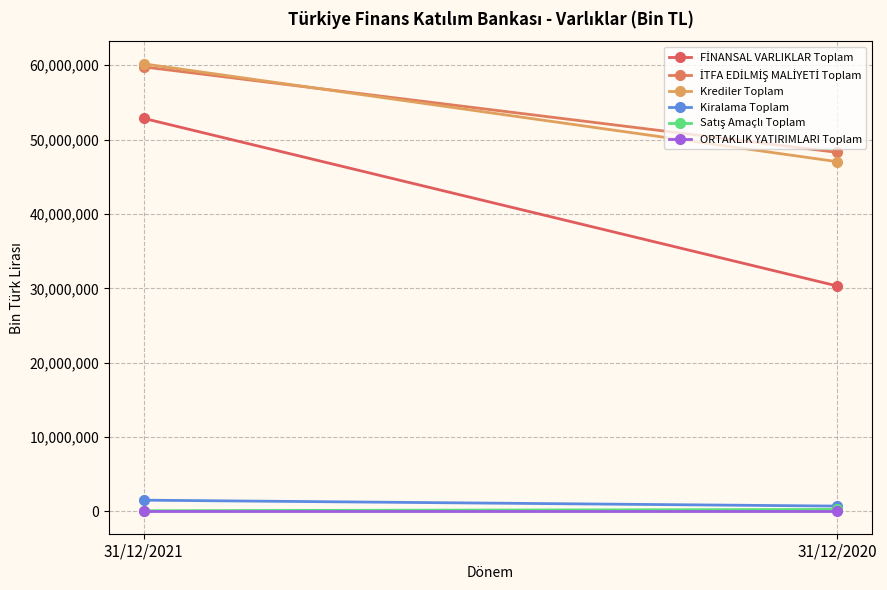

List the series in order of their peak value, lowest first.

ORTAKLIK YATIRIMLARI Toplam, Satış Amaçlı Toplam, Kiralama Toplam, FİNANSAL VARLIKLAR Toplam, İTFA EDİLMİŞ MALİYETİ Toplam, Krediler Toplam